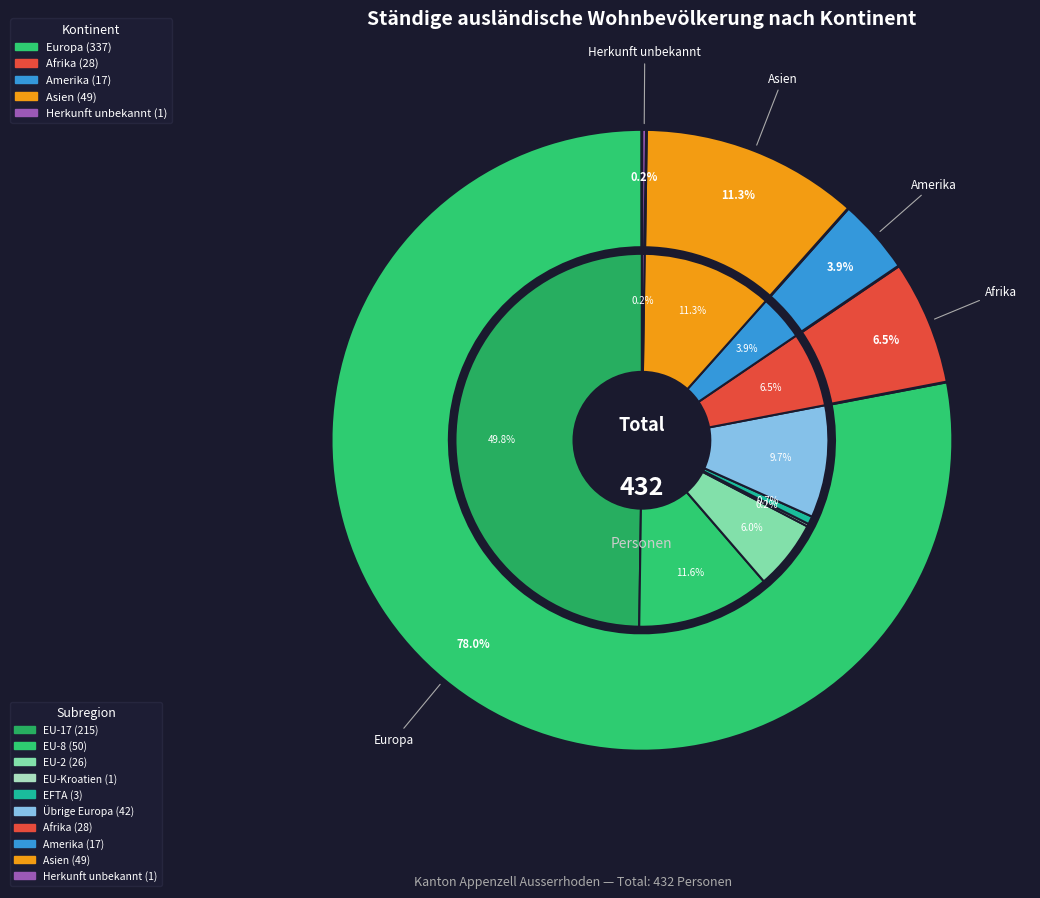

How many segments does this pie chart have?

6